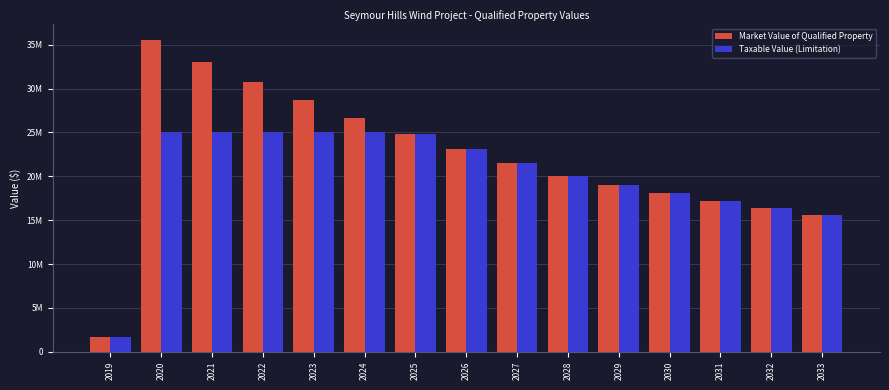

What is the average value of the Market Value of Qualified Property series?

22155447